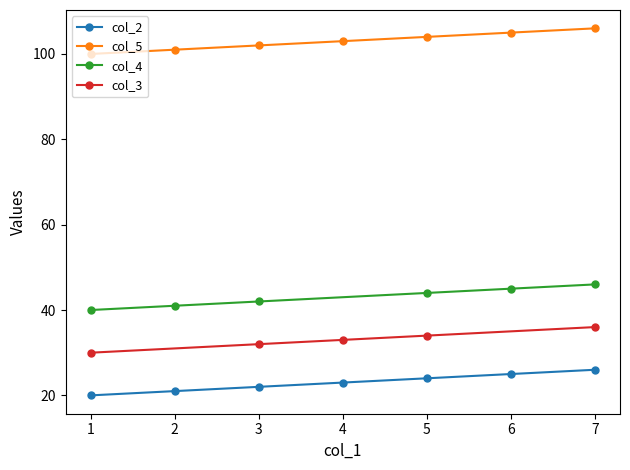

True or false: there are more than 2 points higher than both neighbors.

False